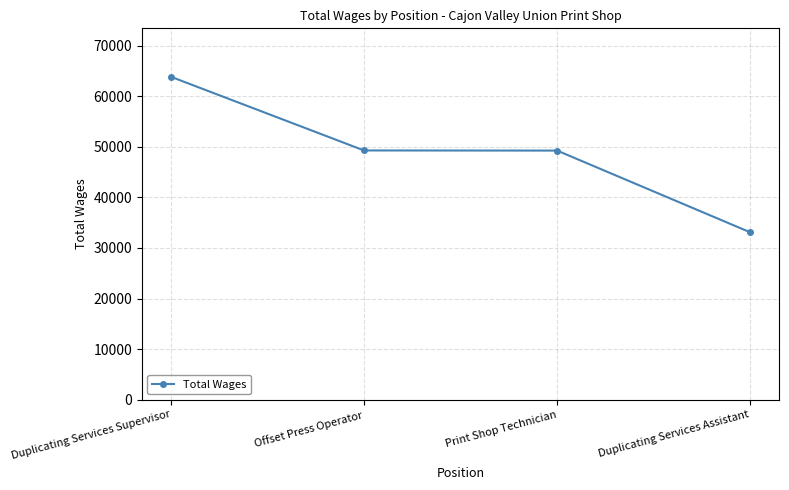

What is the maximum value shown in the chart?

63859